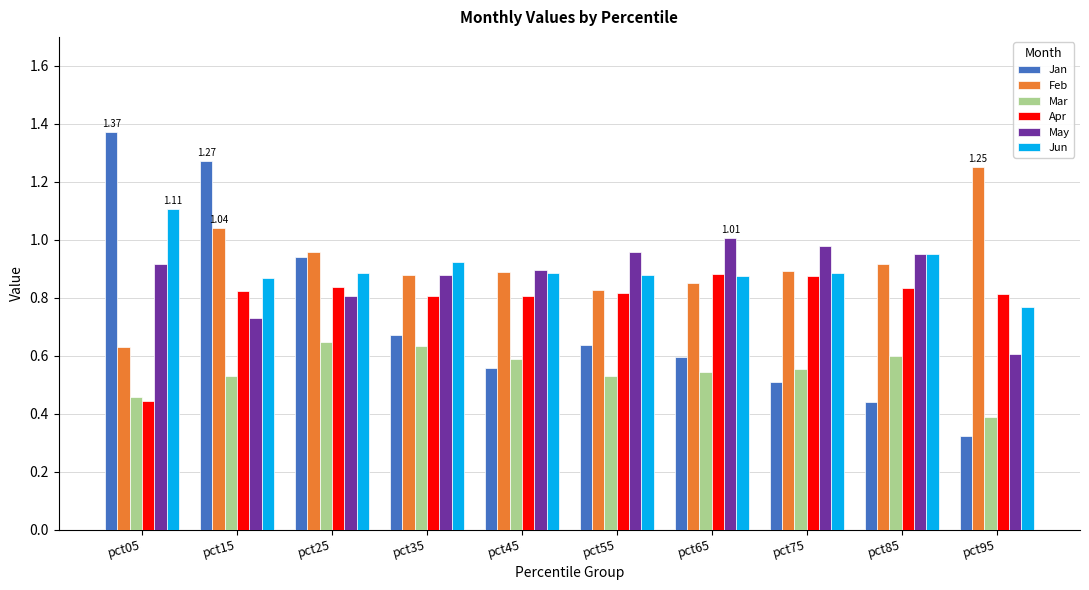

At pct05, list the series in order from largest to smallest.

Jan, Jun, May, Feb, Mar, Apr